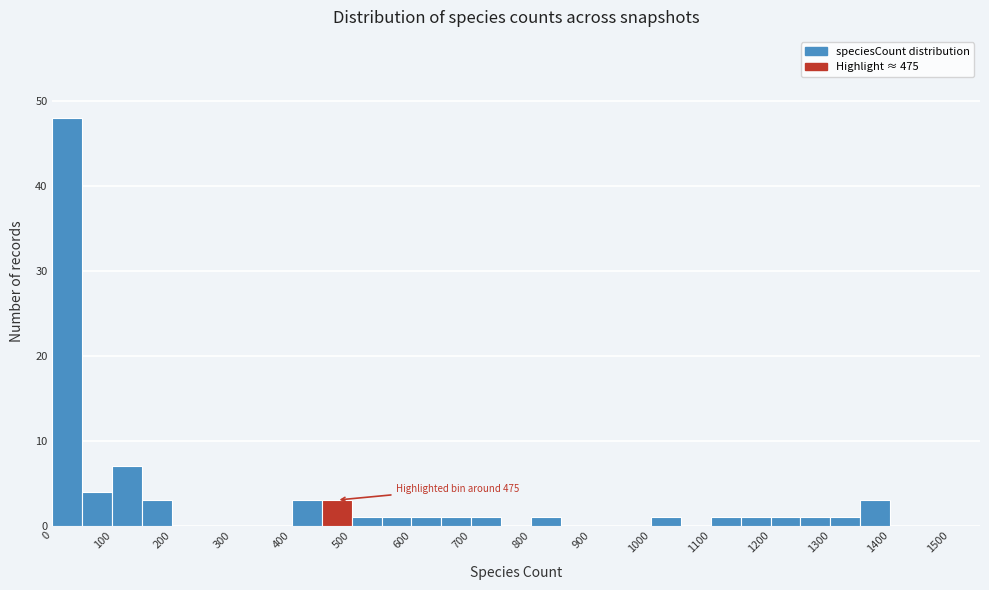

Over which range of the x-axis is the bar tallest?

0 to 50